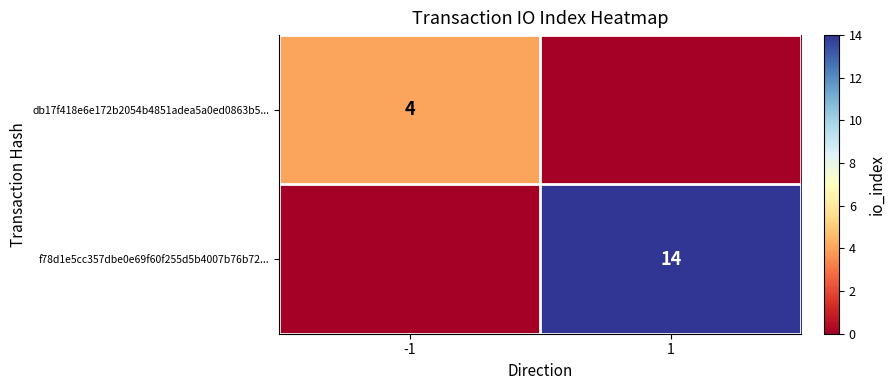

At which category is the sum across all series the highest?

1